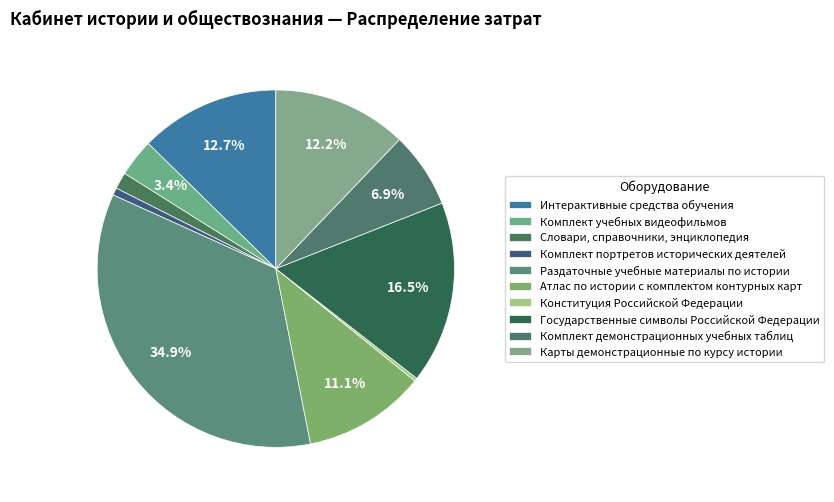

How many slices are in this pie chart?

10